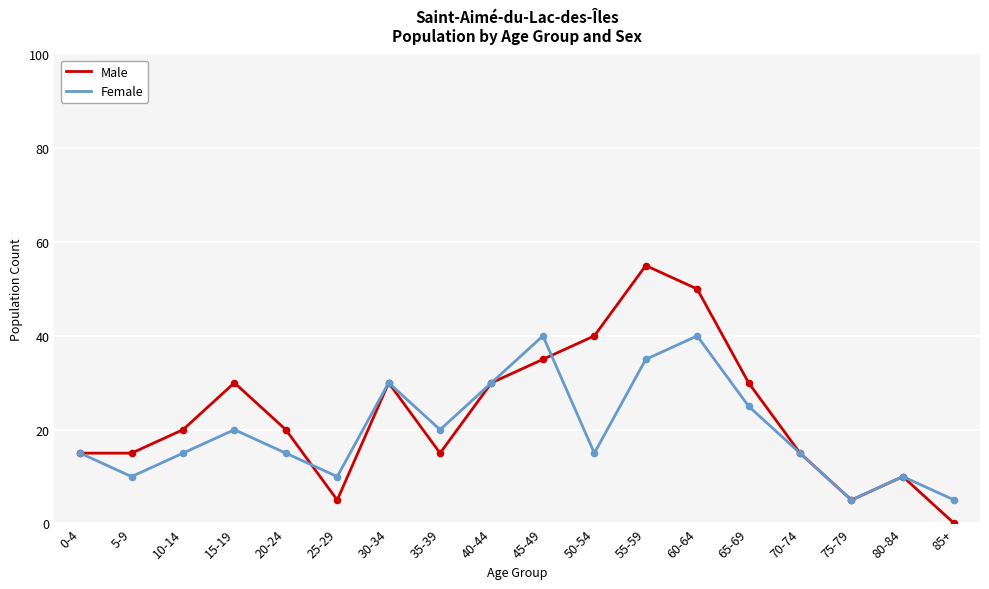

Which series has the largest total across all categories?

Male